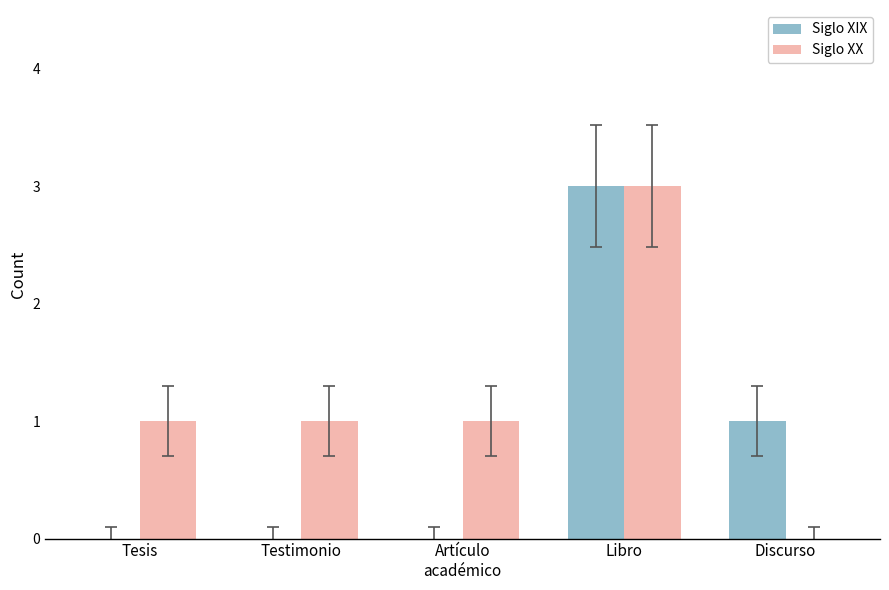

Which series changed the most between Libro and Discurso?

Siglo XX